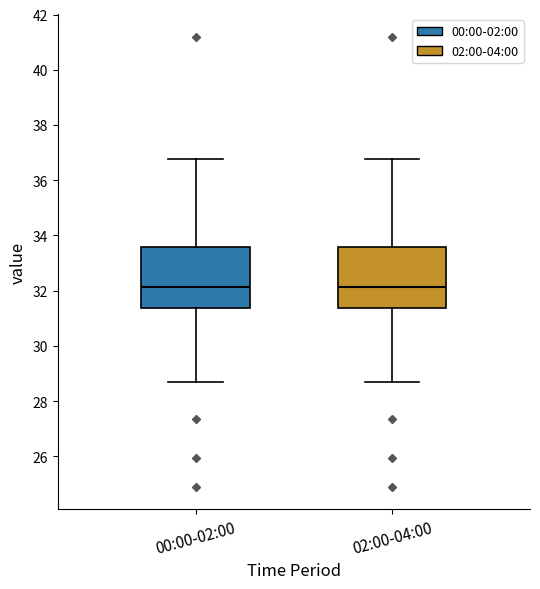

Where does the lower whisker of the box for 02:00-04:00 end on the y-axis? The values are not printed on the chart, so give them approximately, as read against the axis.

28.8